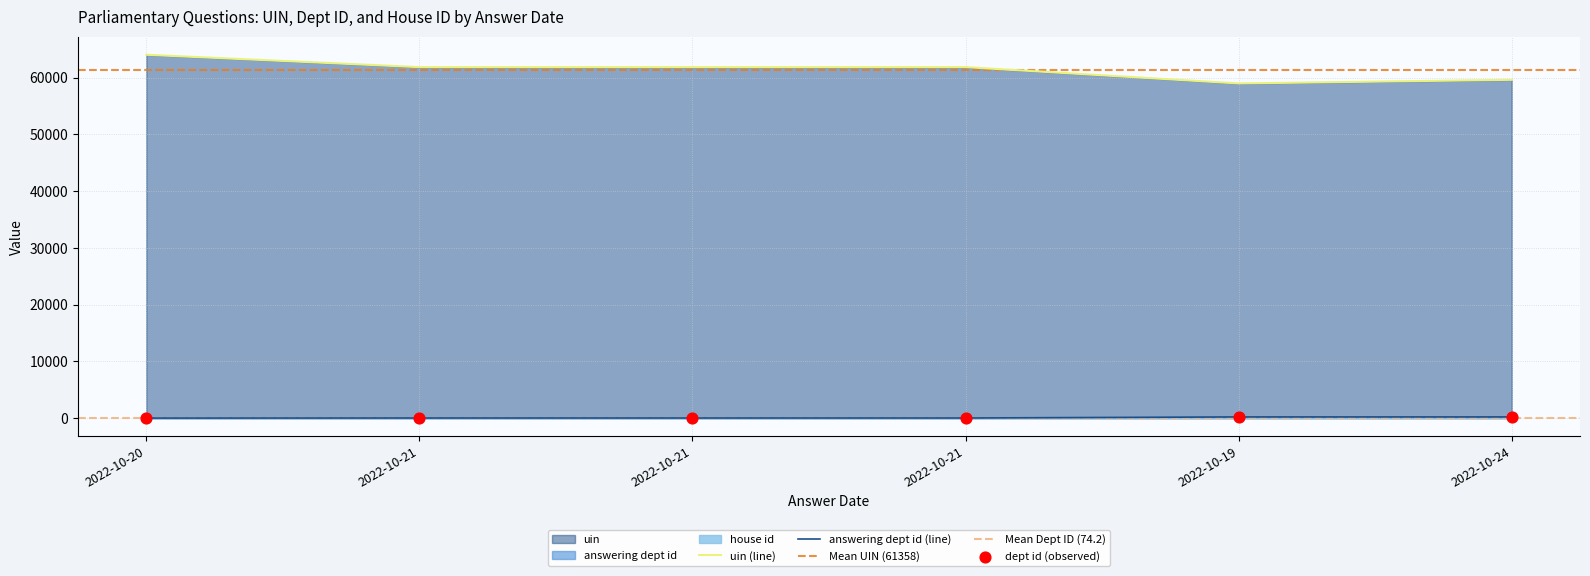

Which series has the widest spread of Y values?

uin